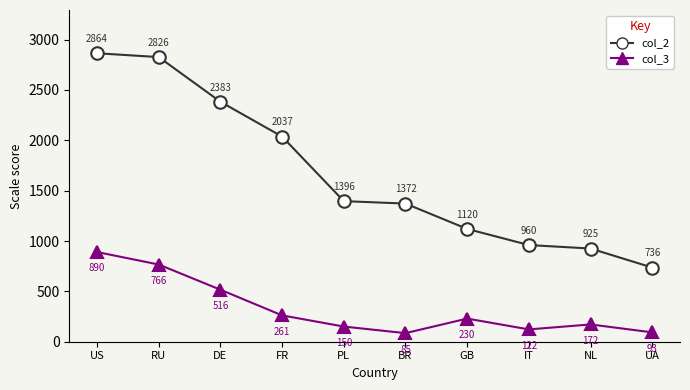

Which series changed the most between RU and BR?

col_2